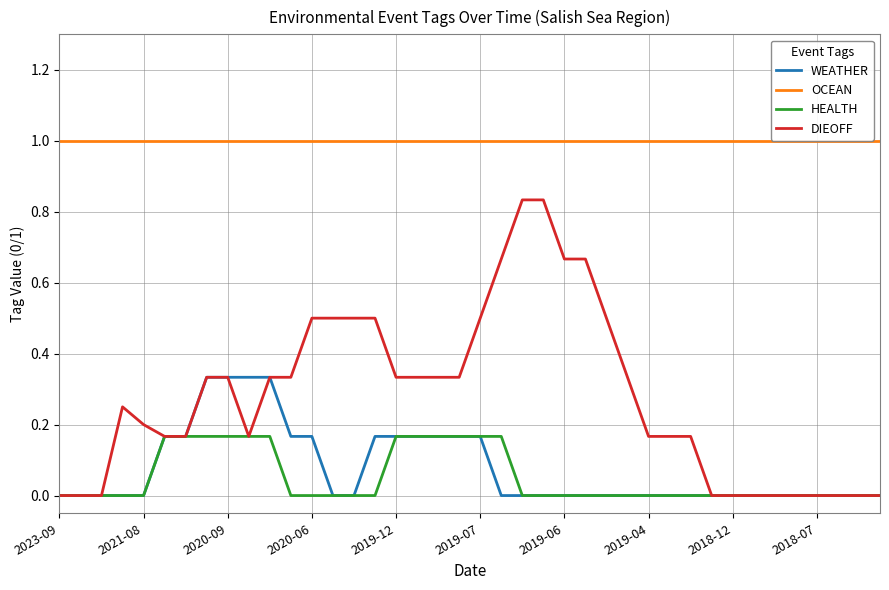

Which series has the widest spread of values?

DIEOFF